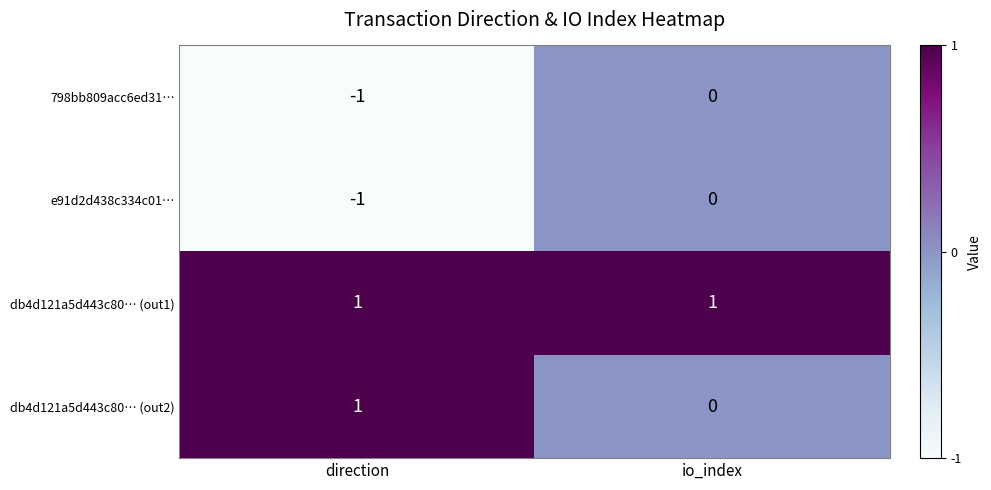

True or false: db4d121a5d443c80… (out2) has a value of 0 at direction.

False